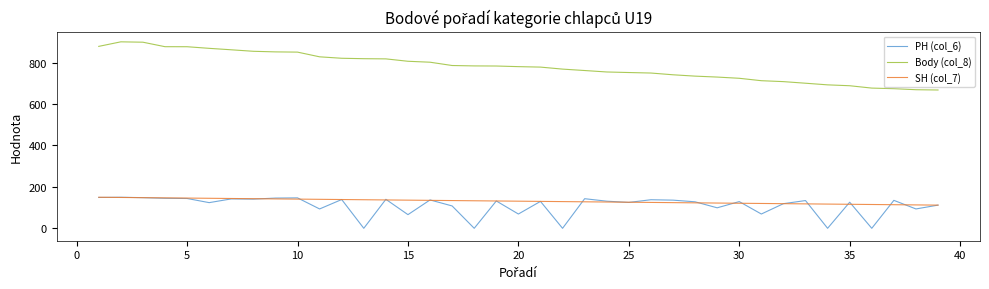

What is the highest value of the Body (col_8) series?

900.8